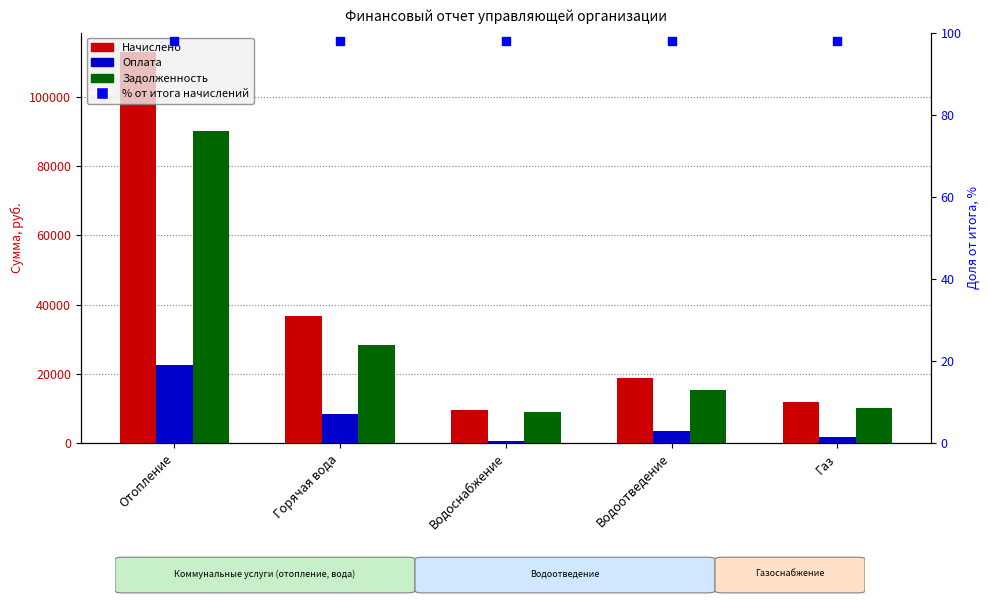

Which series has the widest spread of Y values?

Начислено